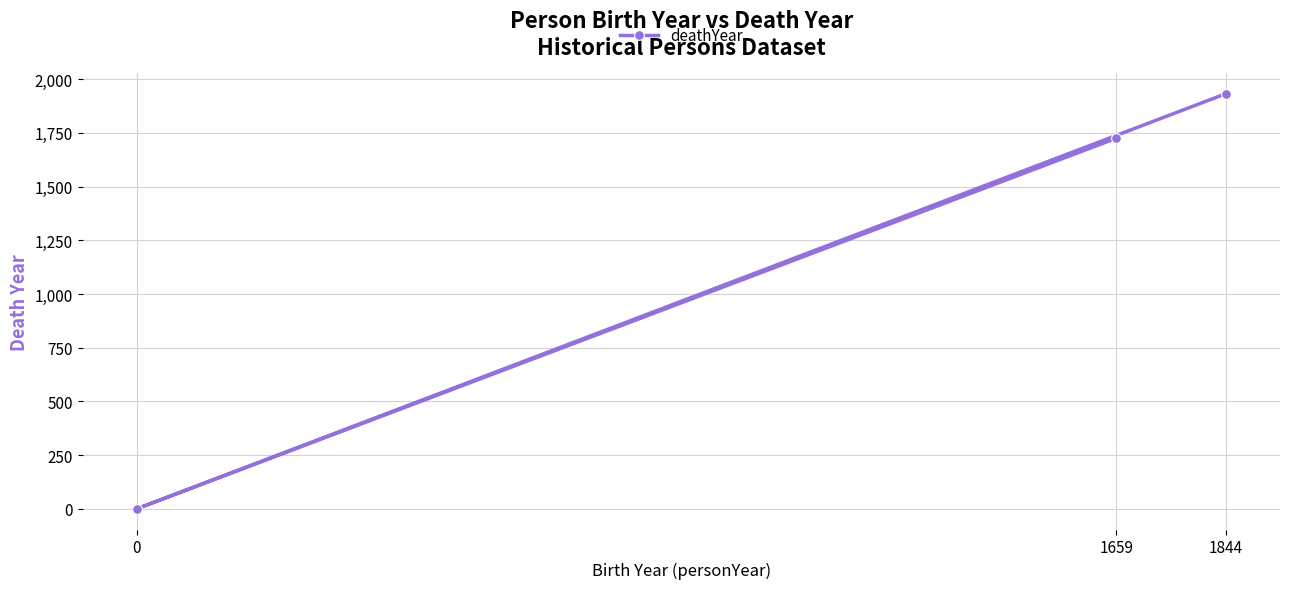

What is the difference between the second highest and minimum values?

1725